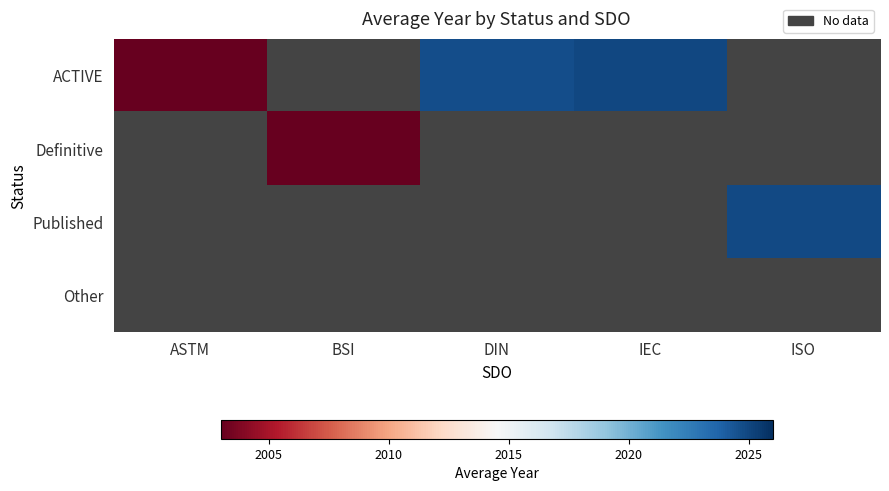

The ACTIVE series shows 458.2 at ASTM. True or false?

False